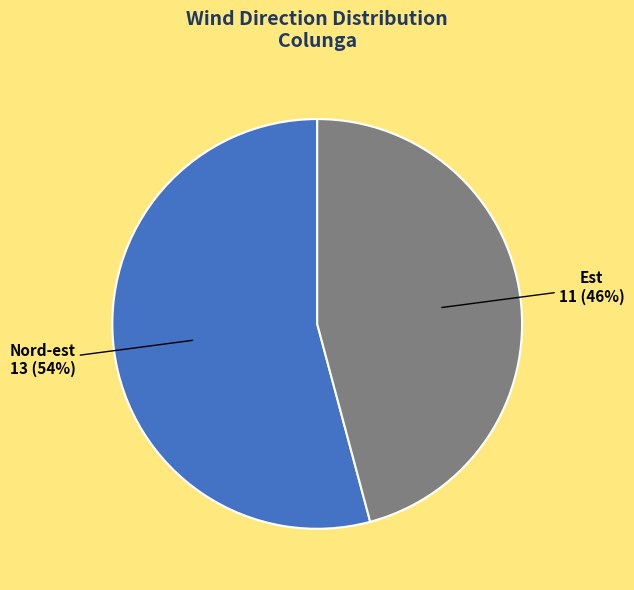

Is it true that Est is 58% of the pie?

False